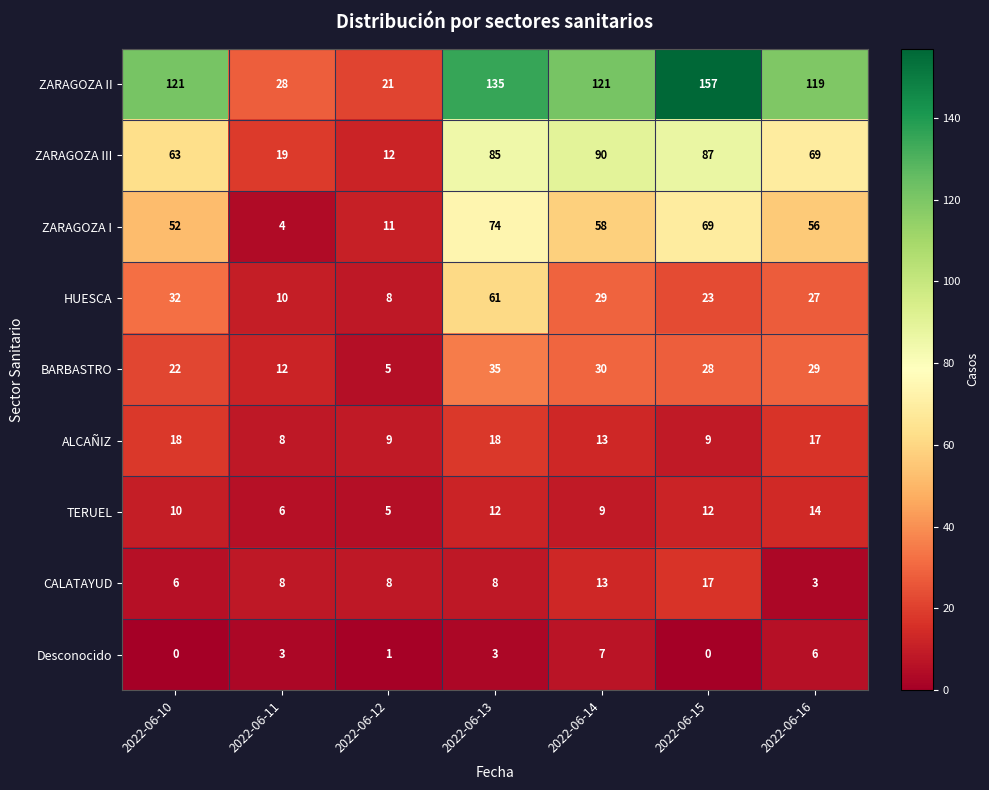

What is the difference between the highest and lowest values at 2022-06-10?

121